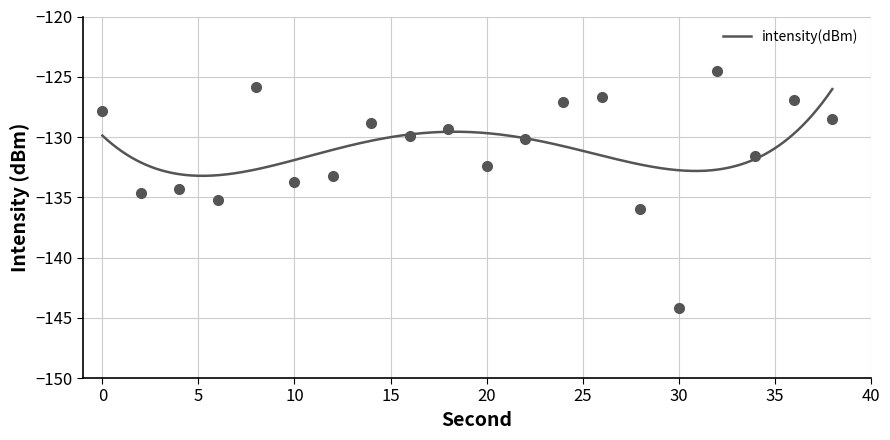

Where is the data nearest to the value -134?

10